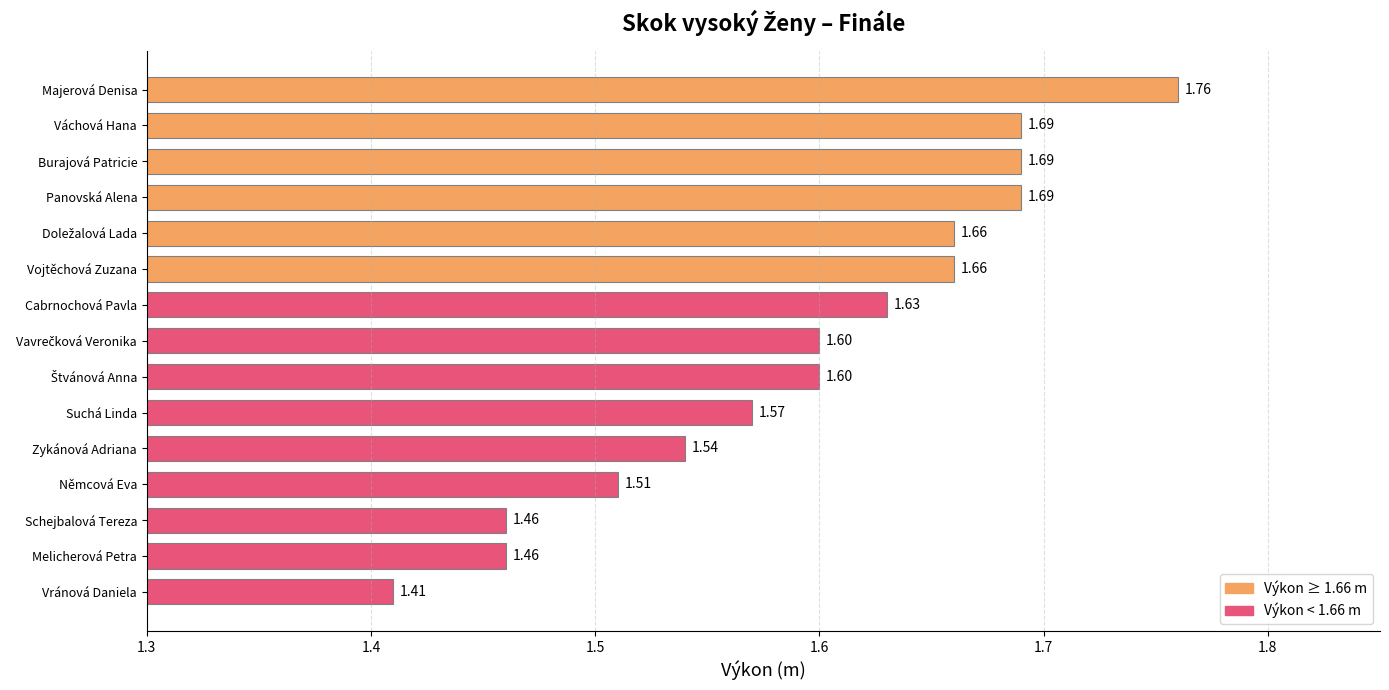

How many values are between 1 and 2?

15